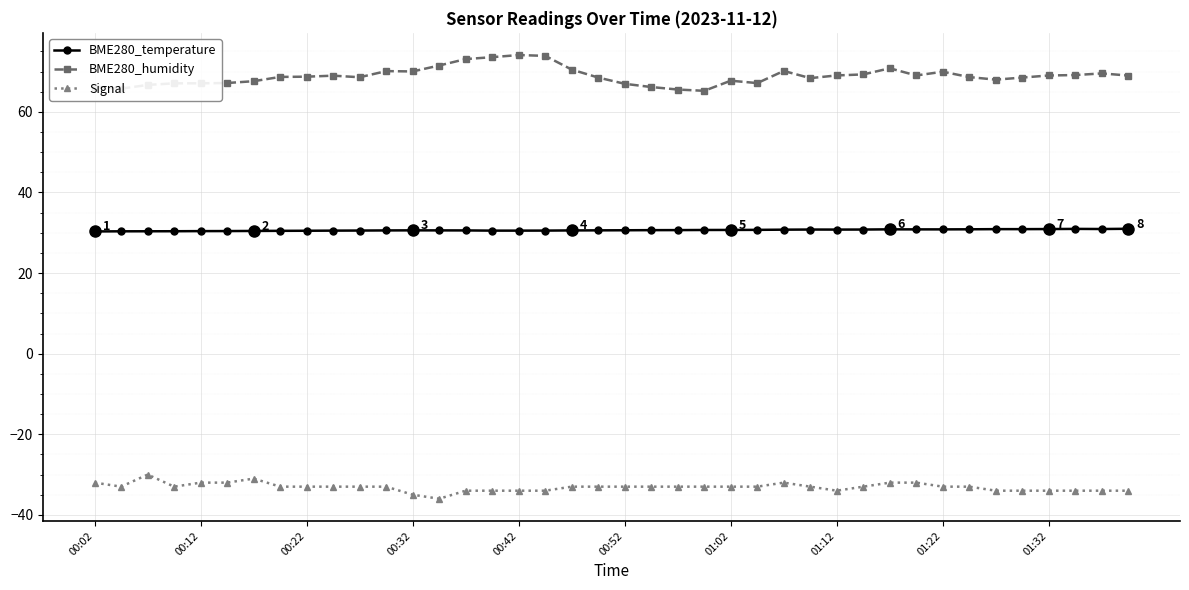

What is the value of the BME280_humidity point at the 7th from the left?

67.6